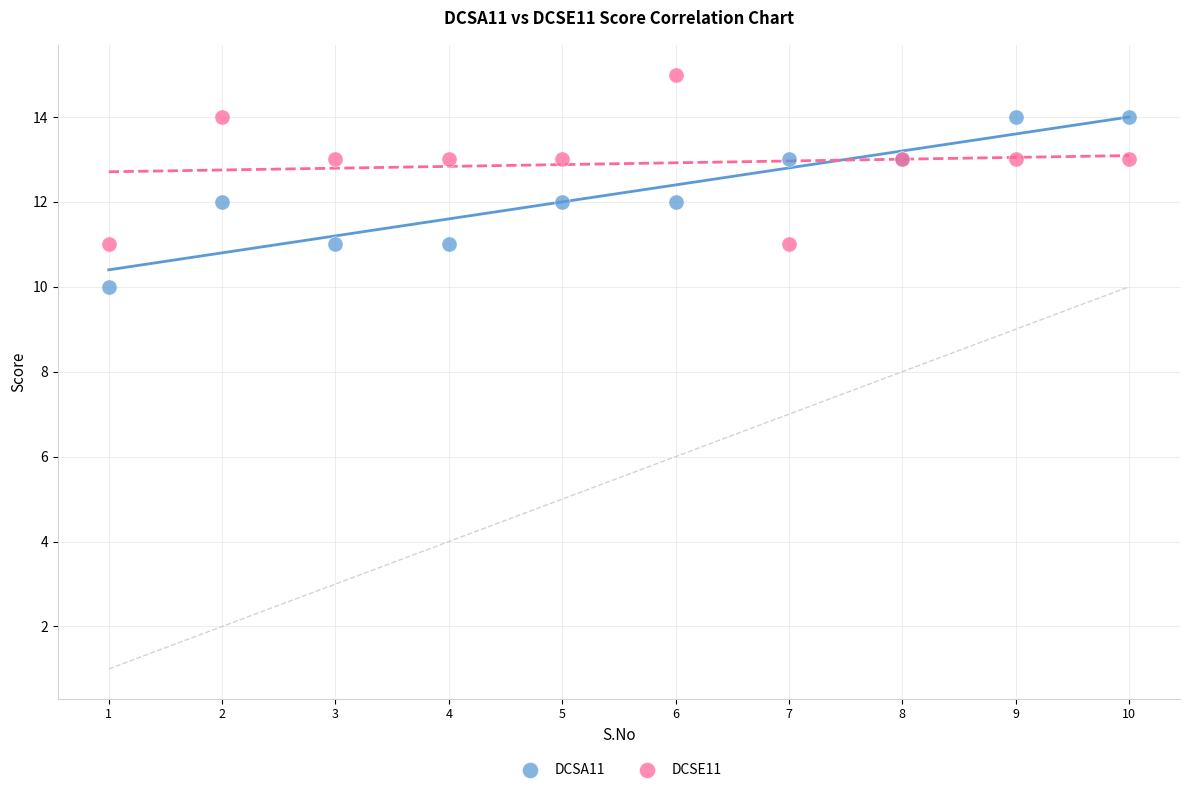

What is the X range (max minus min) for the scatter plot?

9